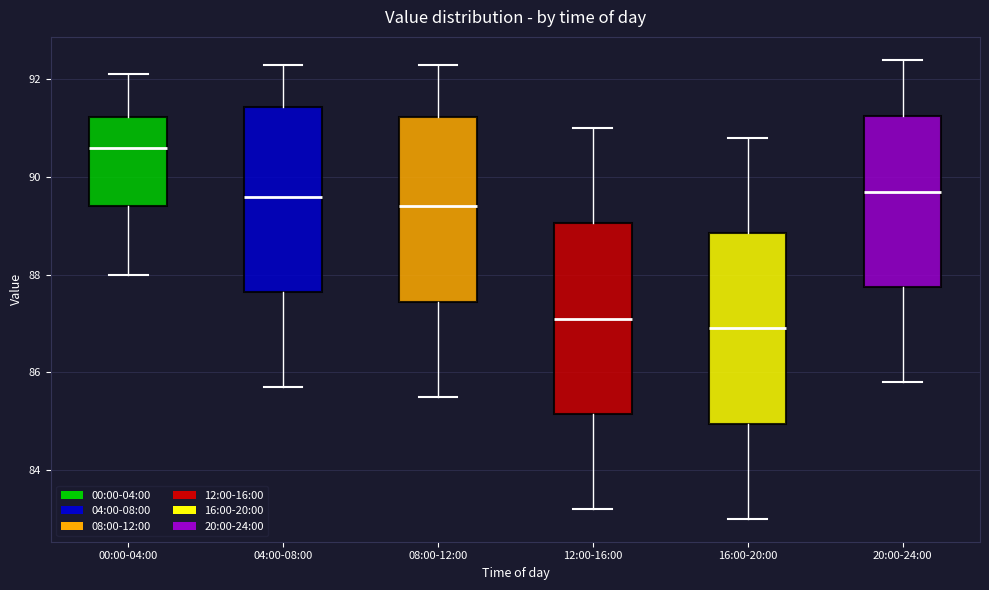

Where does the upper whisker of the box for 16:00-20:00 end on the y-axis? The values are not printed on the chart, so give them approximately, as read against the axis.

90.8